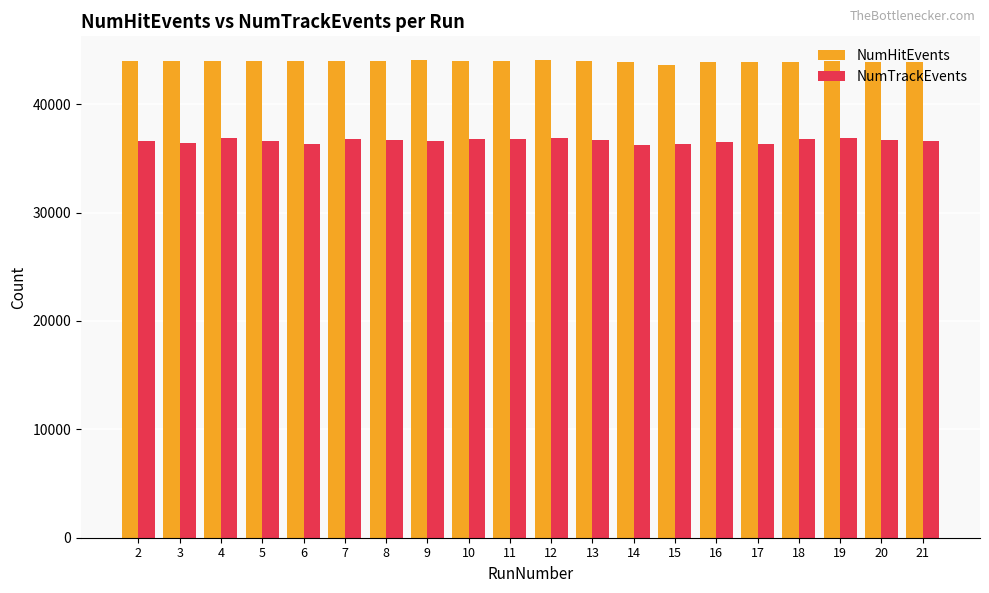

Where does the NumHitEvents series first go above 43974?

4